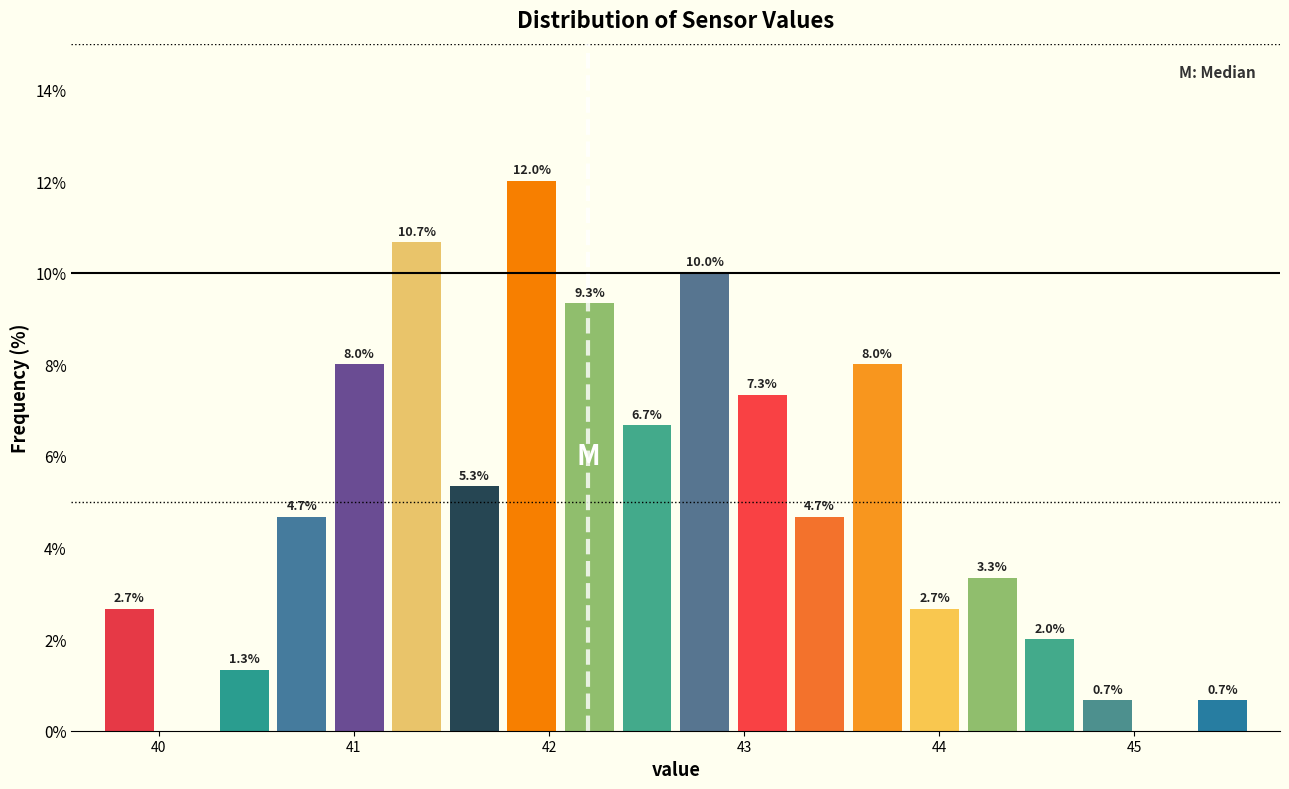

Around what value on the x-axis is the tallest bar? Give the approximate position of its centre, as read against the axis.

41.9